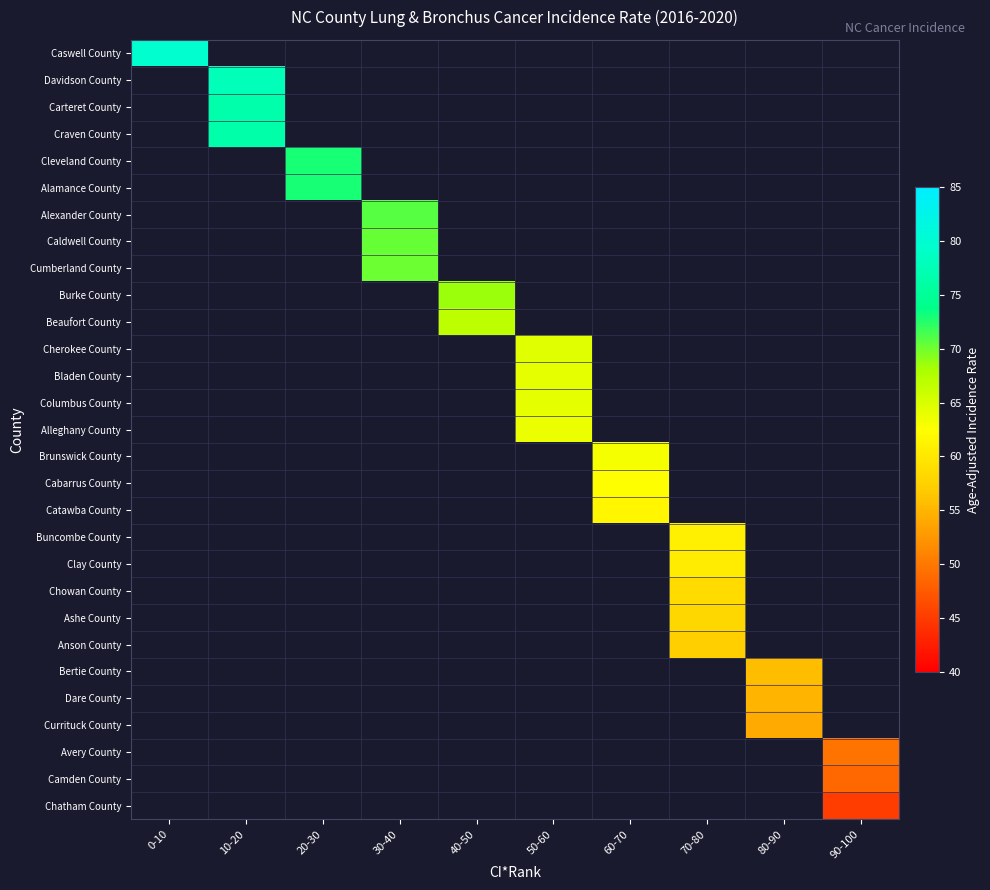

Is the value of Alleghany County at 60-70 greater than the value of Avery County at 60-70?

No